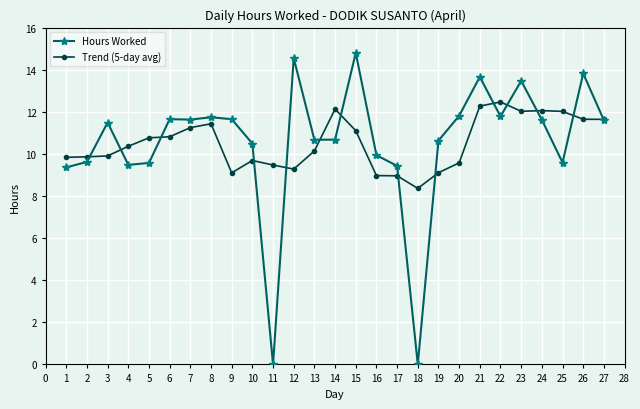

Which series changed the most between 11 and 21?

Hours Worked